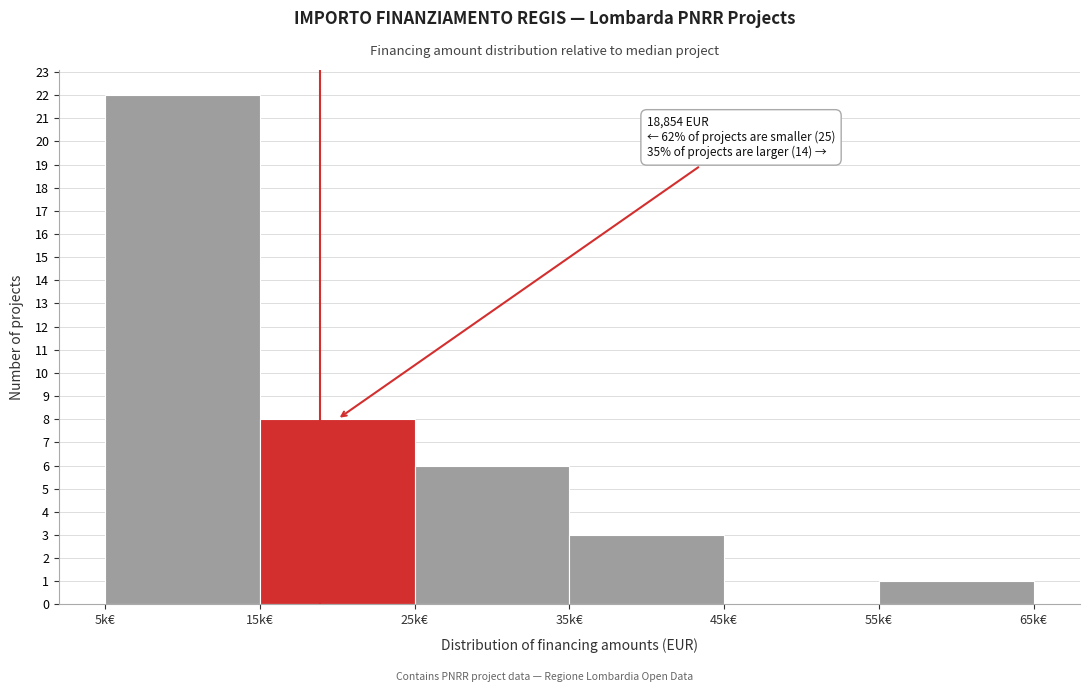

Reading left to right, transcribe all the data shown in this chart.

5k€=22	15k€=8	25k€=6	35k€=3	45k€=0	55k€=1